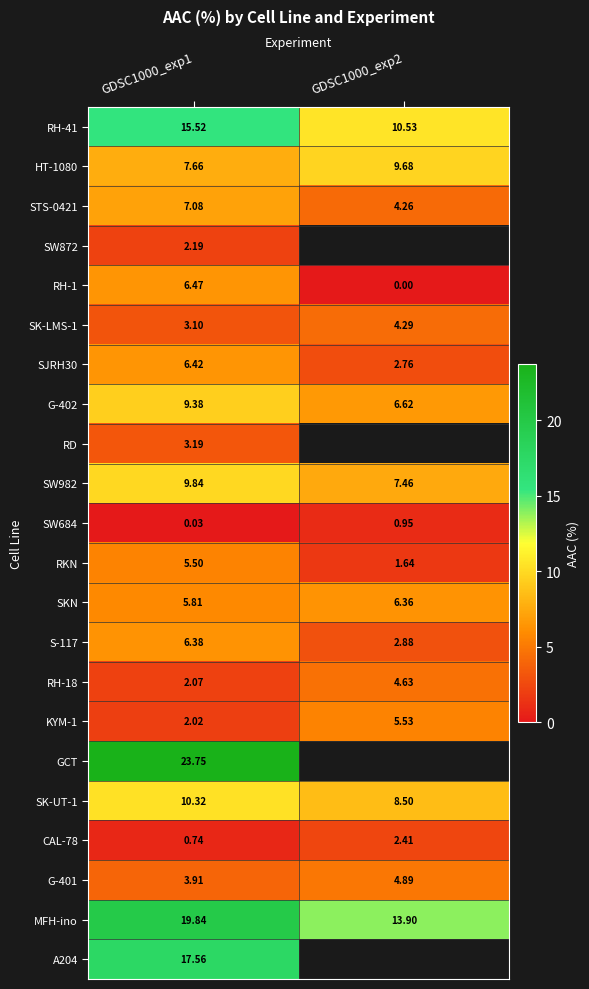

Which series has the largest total across all categories?

MFH-ino